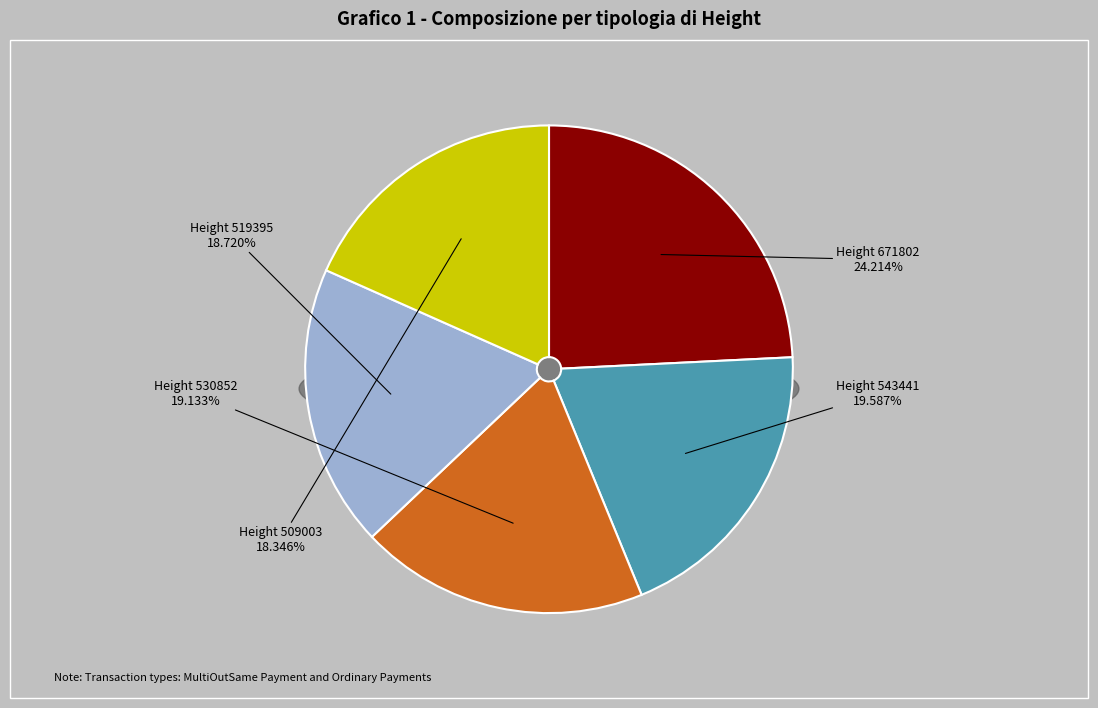

To the nearest percent, what is the difference between the largest and smallest slice percentages?

6%